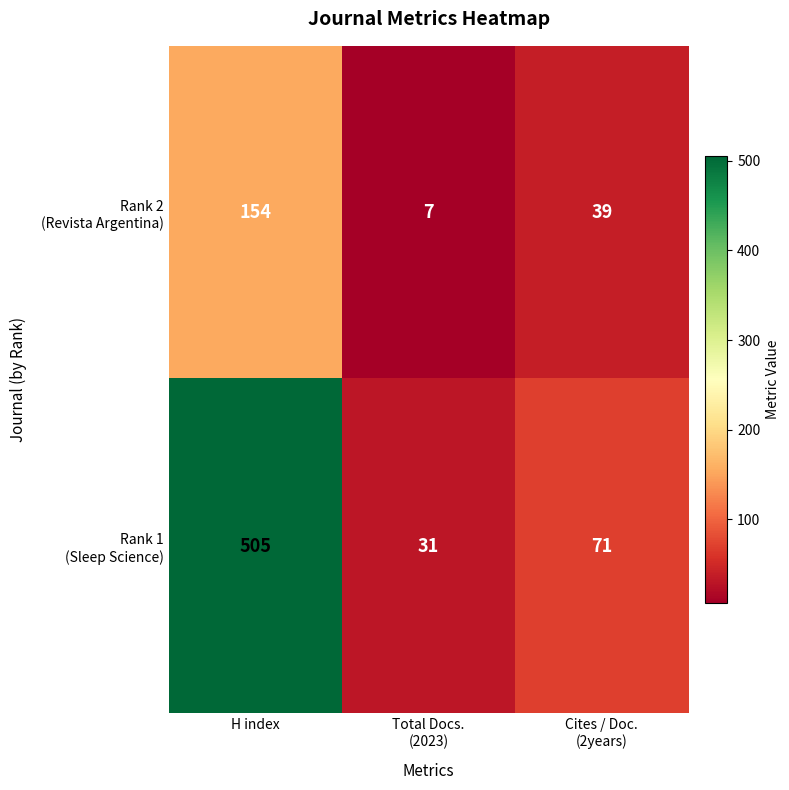

What is the minimum value shown in the chart?

7